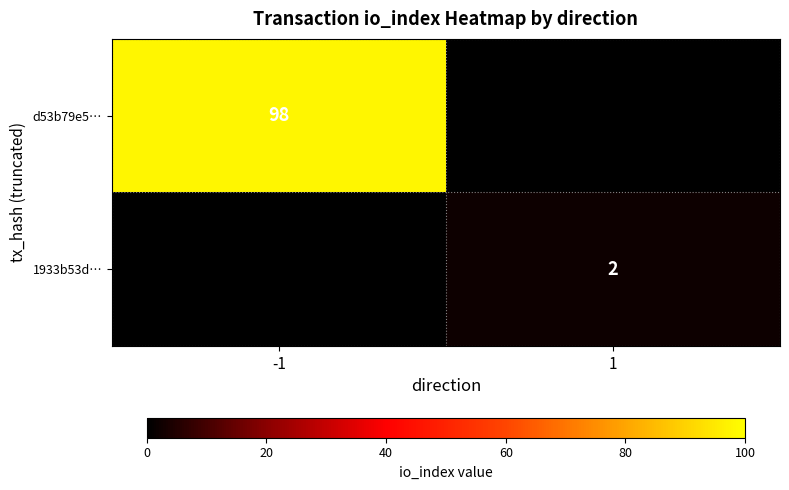

Is it true that 1933b53d… equals 1 at 1?

False